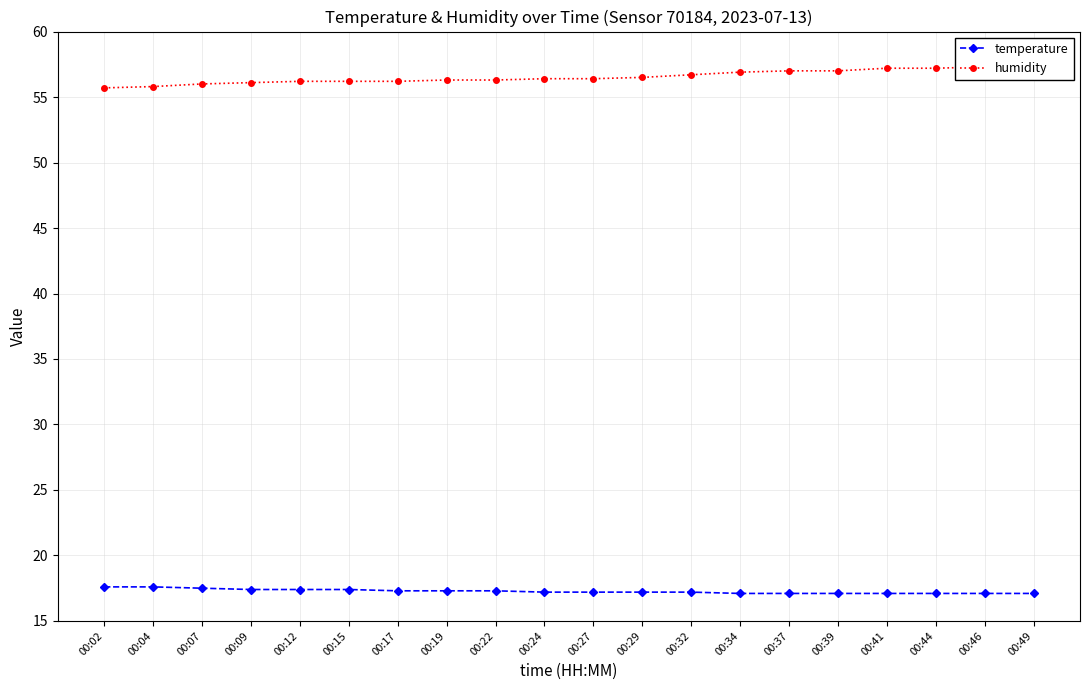

Between 00:27 and 00:22, which is larger?

00:22